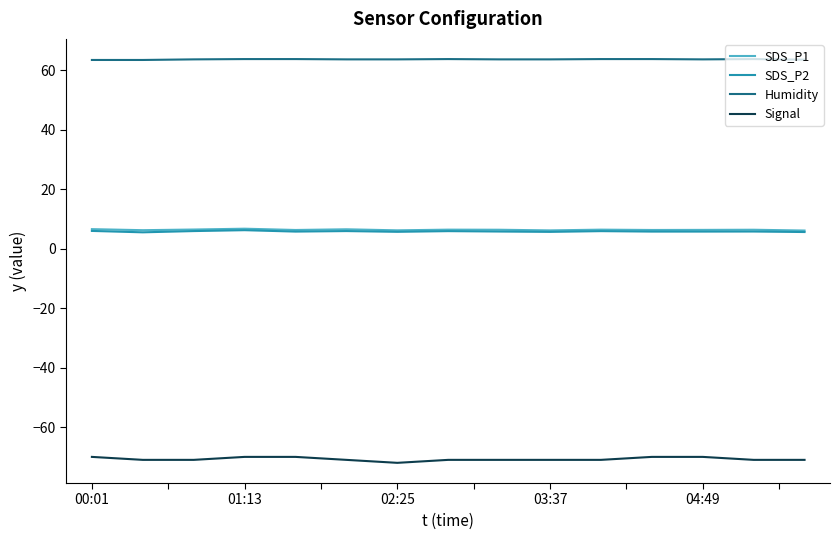

True or false: Signal and SDS_P1 cross at least once.

False